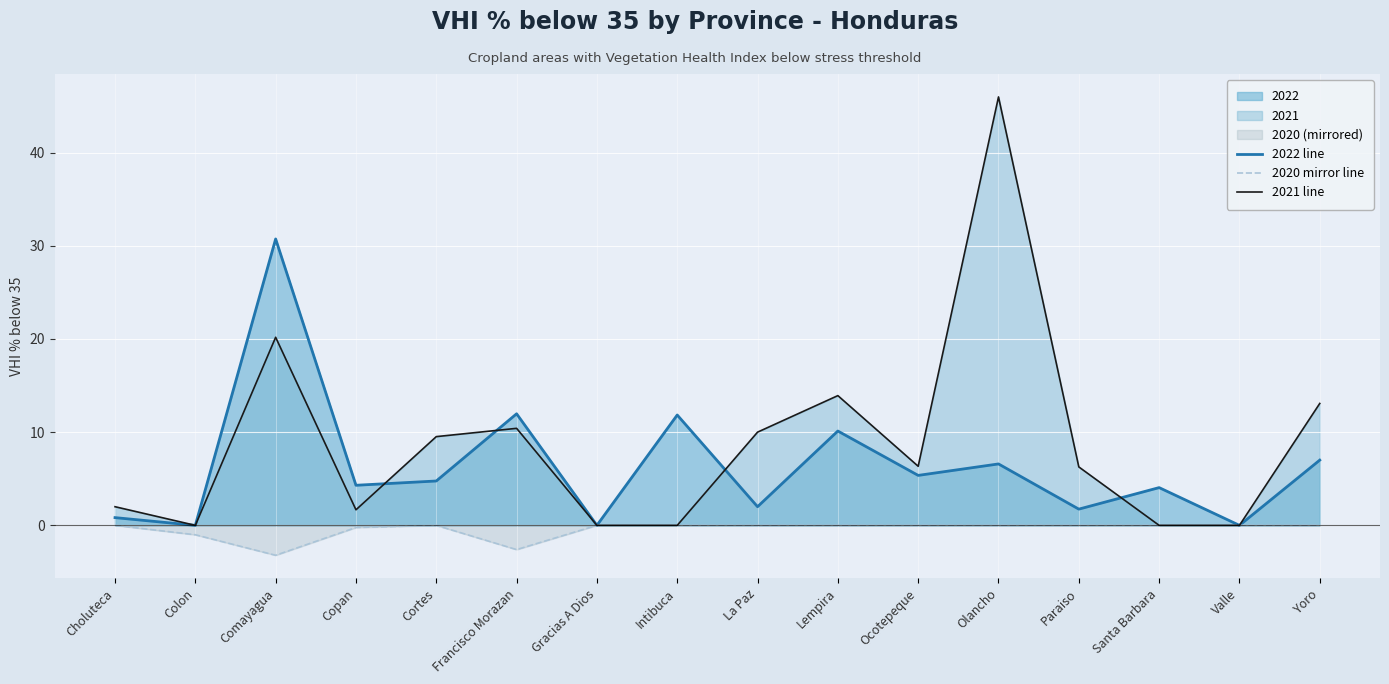

Reading left to right, extract all data points from this chart.

2022 line: Choluteca=0.8	Colon=0.0	Comayagua=30.7	Copan=4.3	Cortes=4.8	Francisco Morazan=12.0	Gracias A Dios=0.0	Intibuca=11.8	La Paz=2.0	Lempira=10.1	Ocotepeque=5.4	Olancho=6.6	Paraiso=1.7	Santa Barbara=4.0	Valle=0.0	Yoro=7.0
2020 mirror line: Choluteca=-0.0	Colon=-1.0	Comayagua=-3.2	Copan=-0.2	Cortes=-0.0	Francisco Morazan=-2.6	Gracias A Dios=-0.0	Intibuca=-0.0	La Paz=-0.0	Lempira=-0.0	Ocotepeque=-0.0	Olancho=-0.0	Paraiso=-0.0	Santa Barbara=-0.0	Valle=-0.0	Yoro=-0.0
2021 line: Choluteca=2.0	Colon=0.0	Comayagua=20.2	Copan=1.7	Cortes=9.5	Francisco Morazan=10.4	Gracias A Dios=0.0	Intibuca=0.0	La Paz=10.0	Lempira=13.9	Ocotepeque=6.3	Olancho=46.0	Paraiso=6.3	Santa Barbara=0.0	Valle=0.0	Yoro=13.1